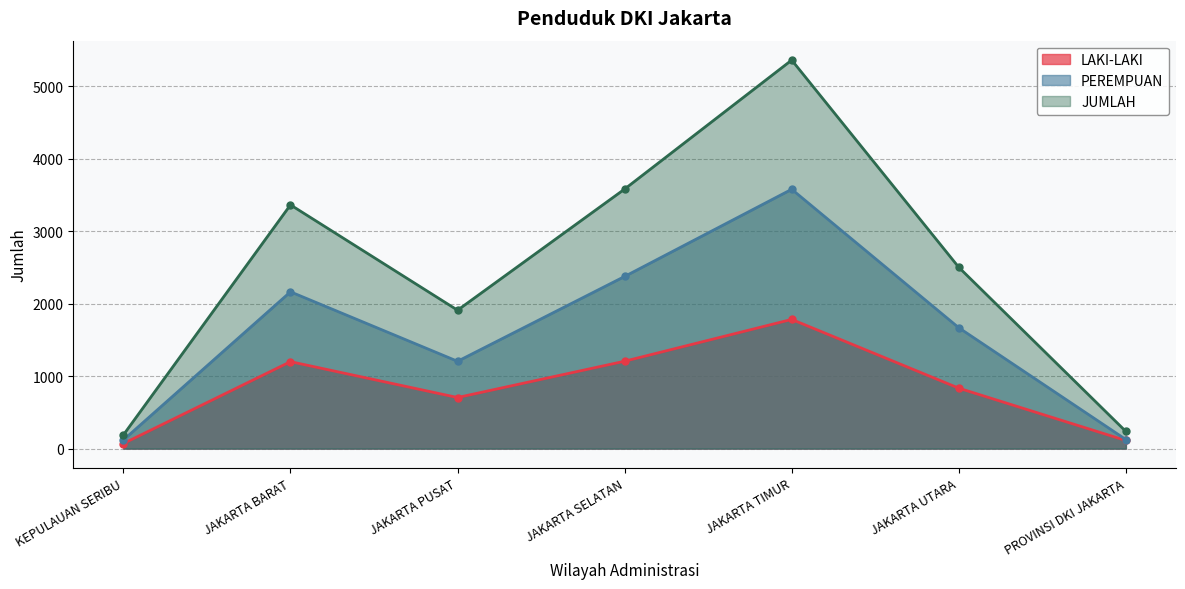

What is the difference between the second highest and minimum values in the PEREMPUAN series?

2257